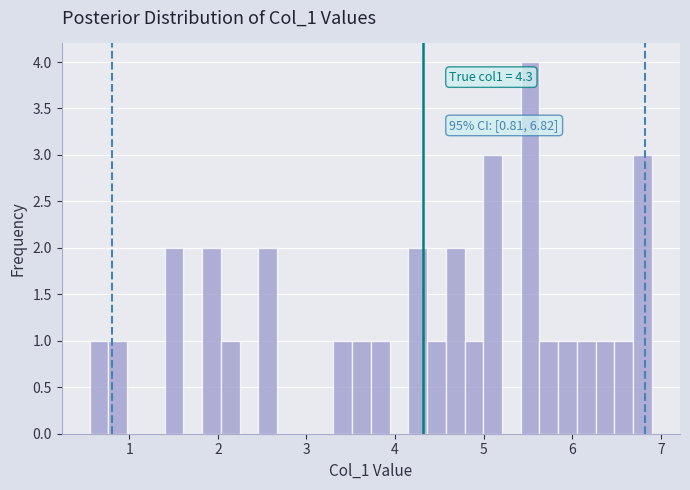

Around what value on the x-axis is the tallest bar? Give the approximate position of its centre, as read against the axis.

5.5